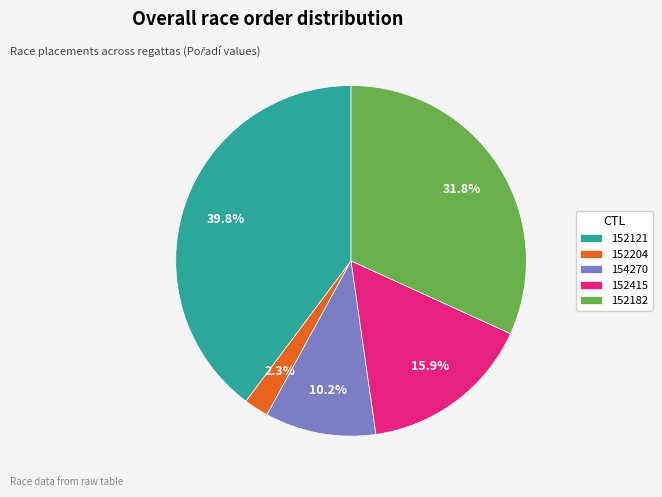

The 152415 slice represents 9% of the pie. True or false?

False